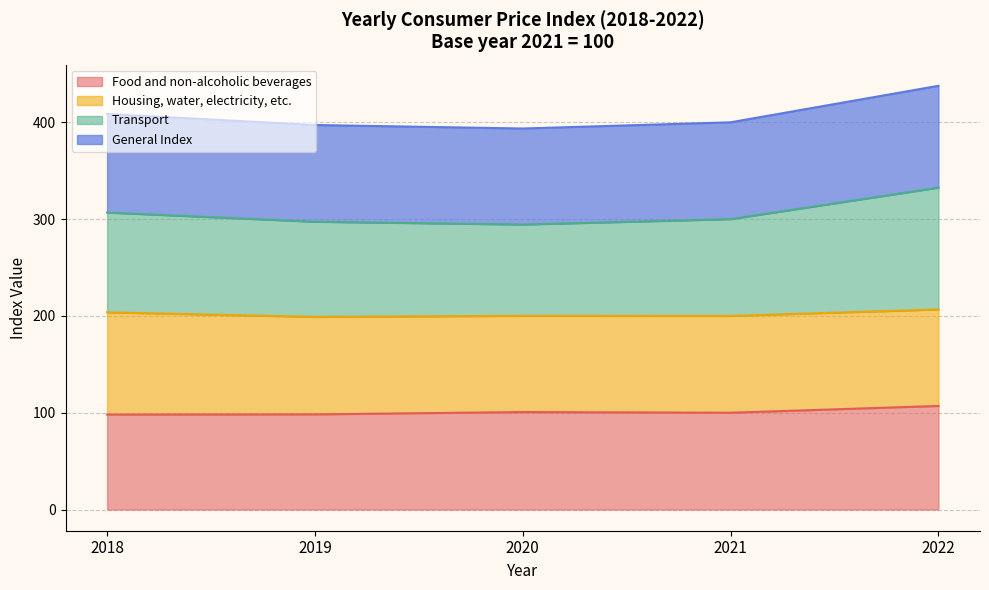

Rank the categories by Food and non-alcoholic beverages value from highest to lowest.

2022, 2020, 2021, 2019, 2018